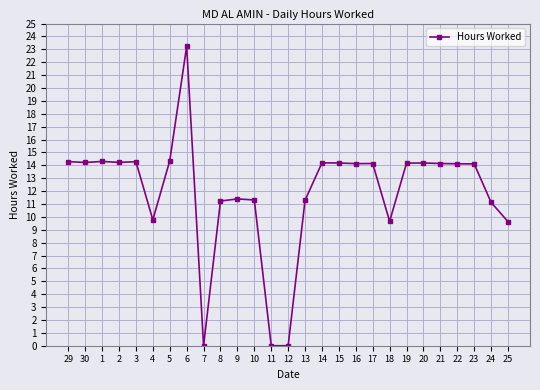

What position from the left is 8?

10